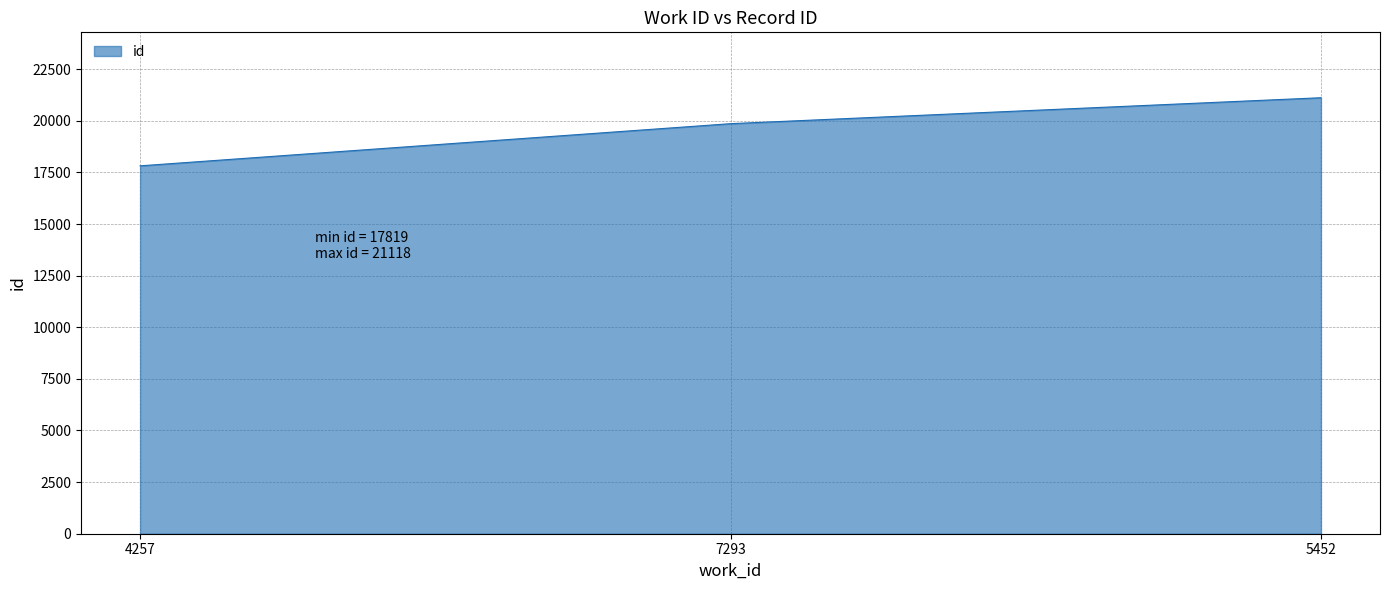

True or false: the data shows 8363 at 4257.

False